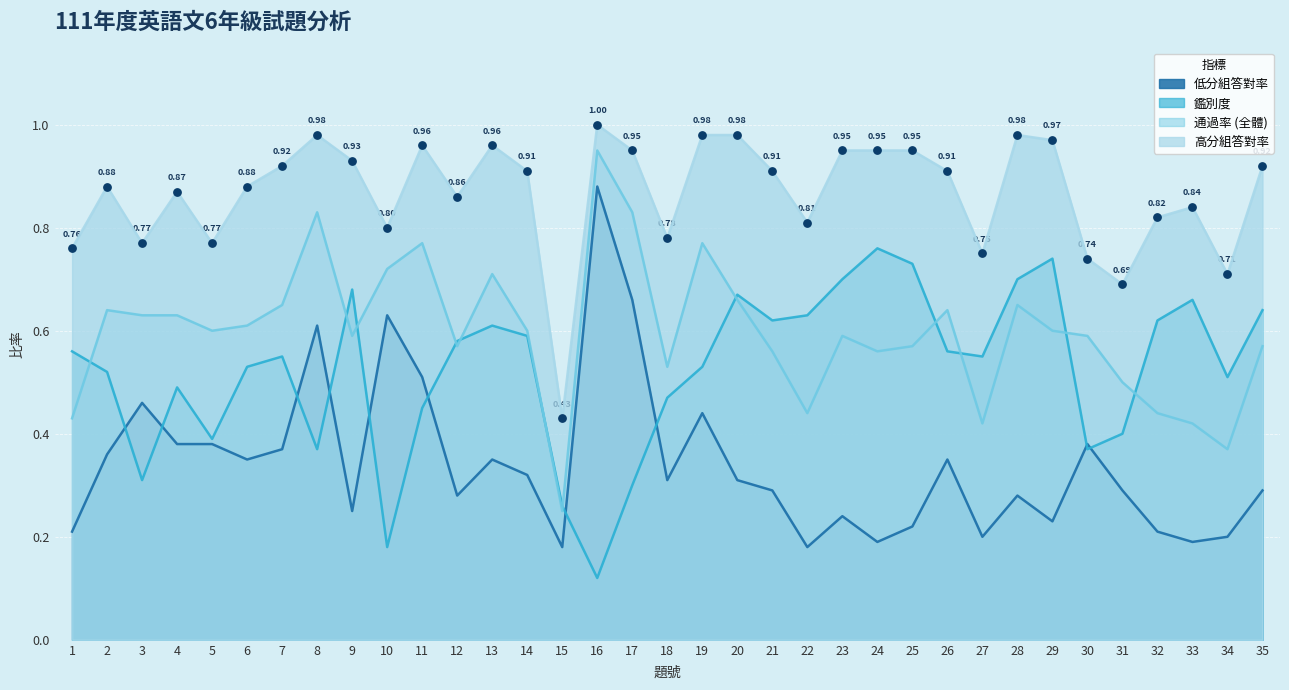

Which series reaches the maximum Y coordinate?

高分組答對率